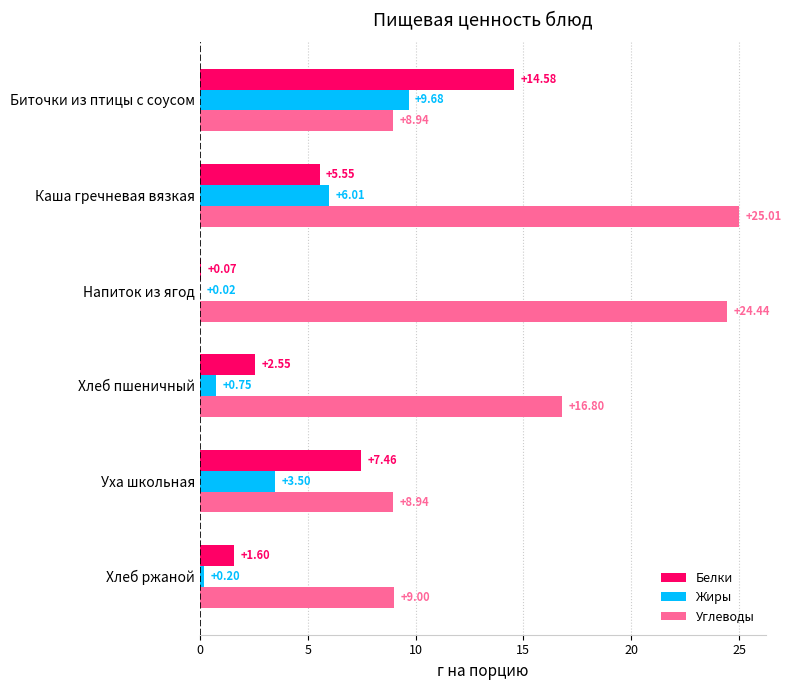

How many data points in Белки are above 5?

3